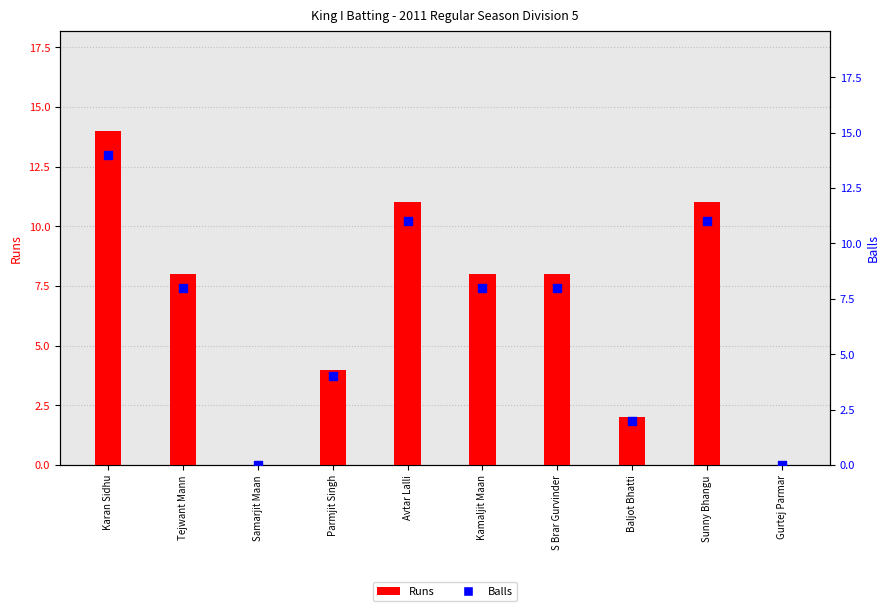

At which category is the sum across all series the highest?

Karan Sidhu